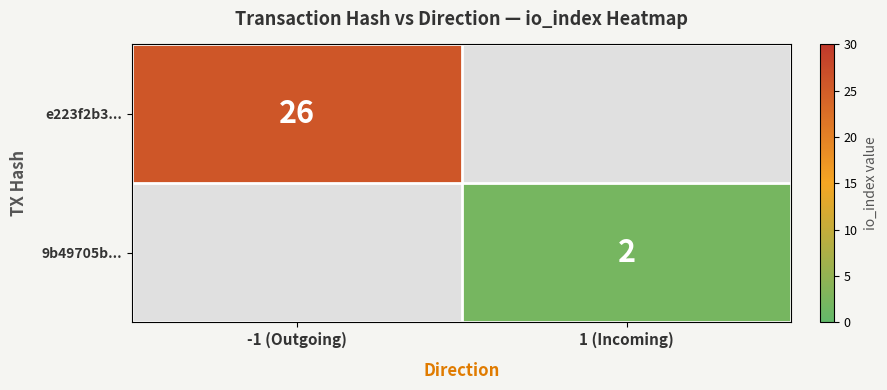

Which has a higher value, 1 (Incoming) or -1 (Outgoing)?

-1 (Outgoing)